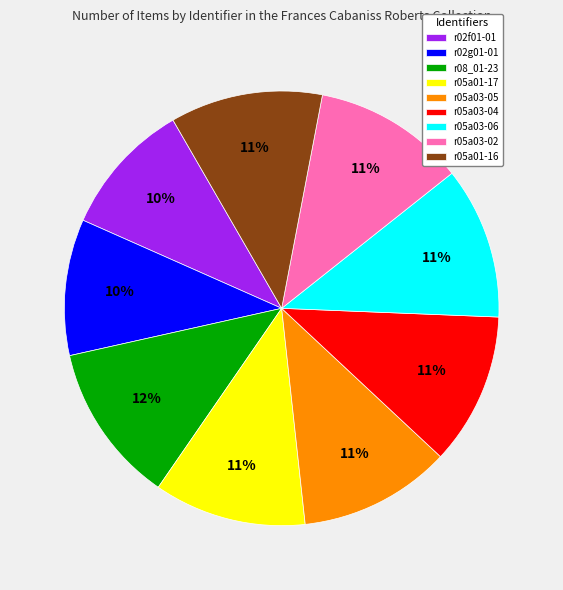

What is the ratio of the value at r05a03-05 to the value at r05a01-16?

1.0